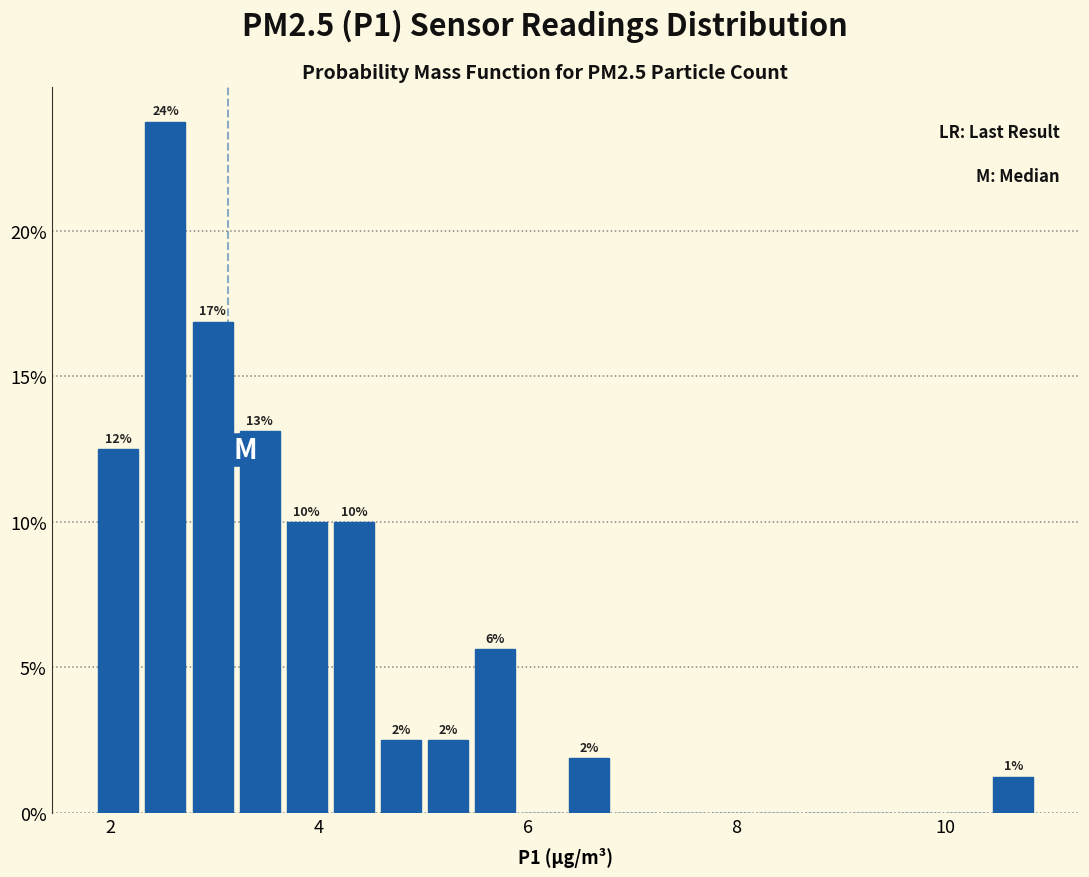

Around what value on the x-axis is the tallest bar? Give the approximate position of its centre, as read against the axis.

2.6